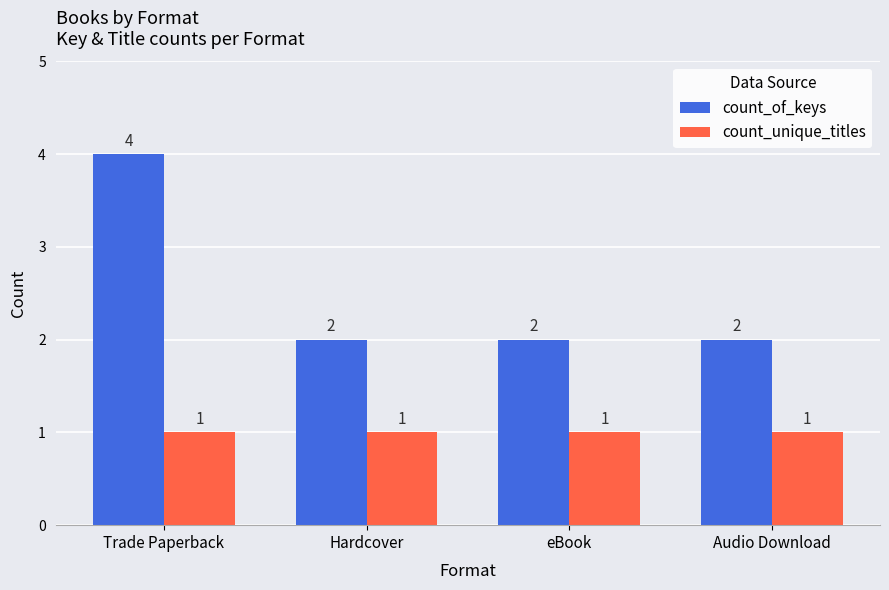

Is the value of count_unique_titles at Hardcover greater than the value of count_of_keys at Audio Download?

No